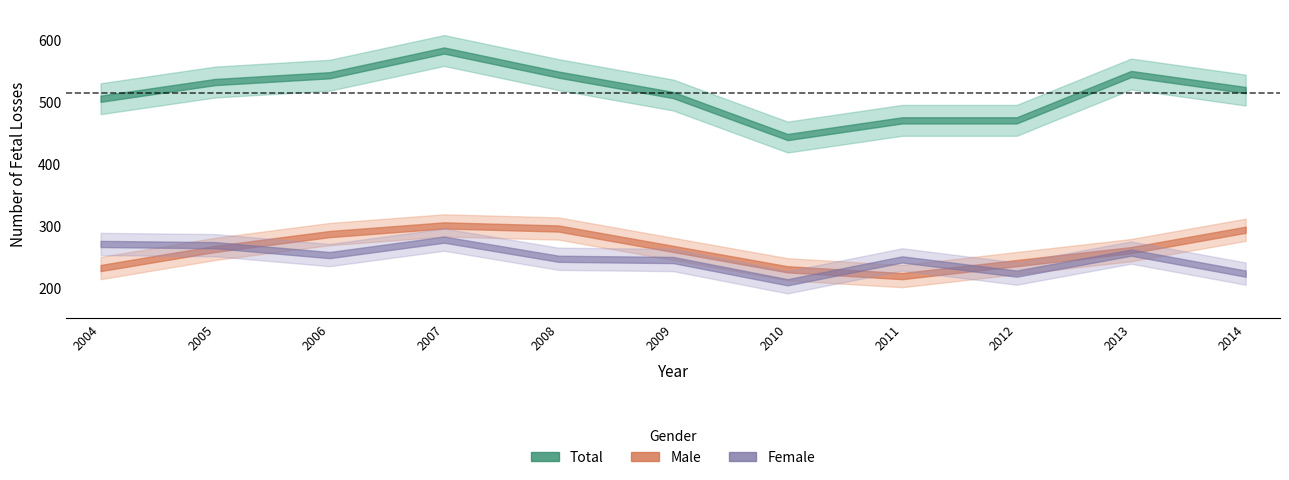

Reading left to right, transcribe all the data shown in this chart.

Male: 2004=231	2005=262	2006=286	2007=300	2008=295	2009=262	2010=229	2011=218	2012=239	2013=260	2014=293
Female: 2004=270	2005=268	2006=252	2007=277	2008=246	2009=244	2010=208	2011=245	2012=222	2013=256	2014=222
Total: 2004=505	2005=532	2006=543	2007=583	2008=544	2009=511	2010=443	2011=470	2012=470	2013=545	2014=519